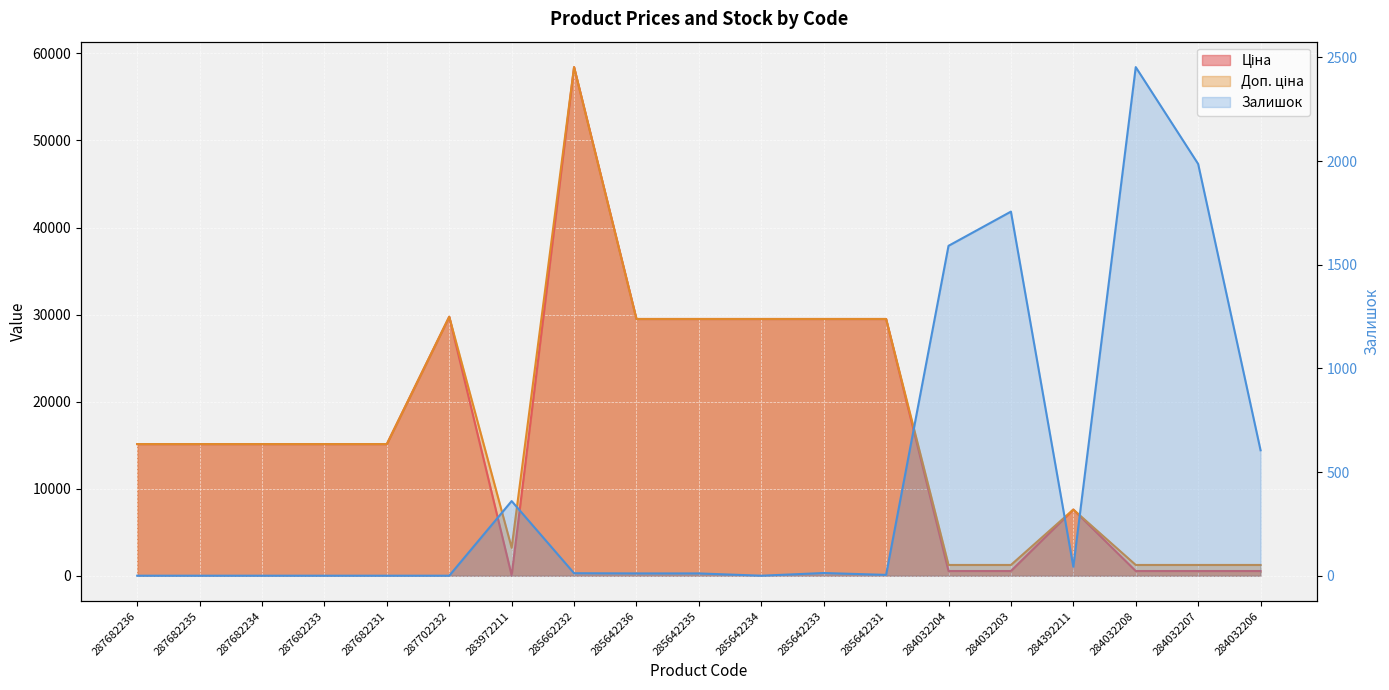

What is the difference between the maximum and minimum values in the Ціна series?

58394.5